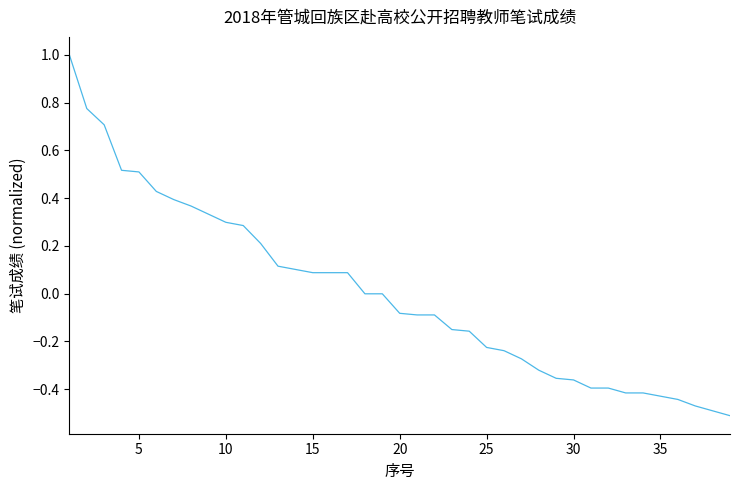

What is the difference between the maximum and minimum values?

1.5